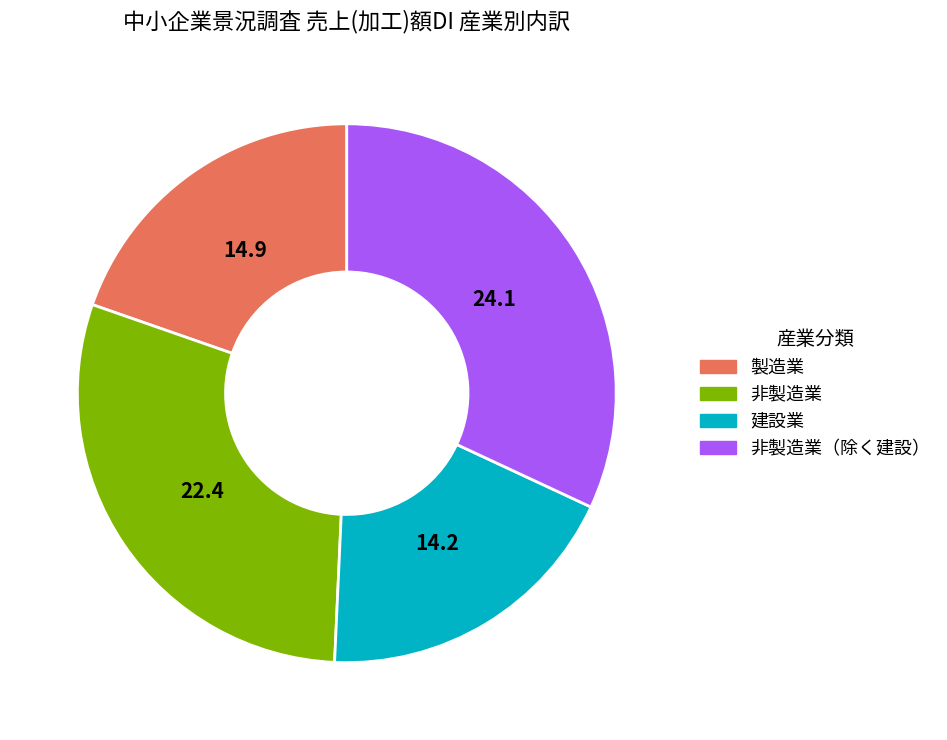

Is there a majority slice in this chart?

No